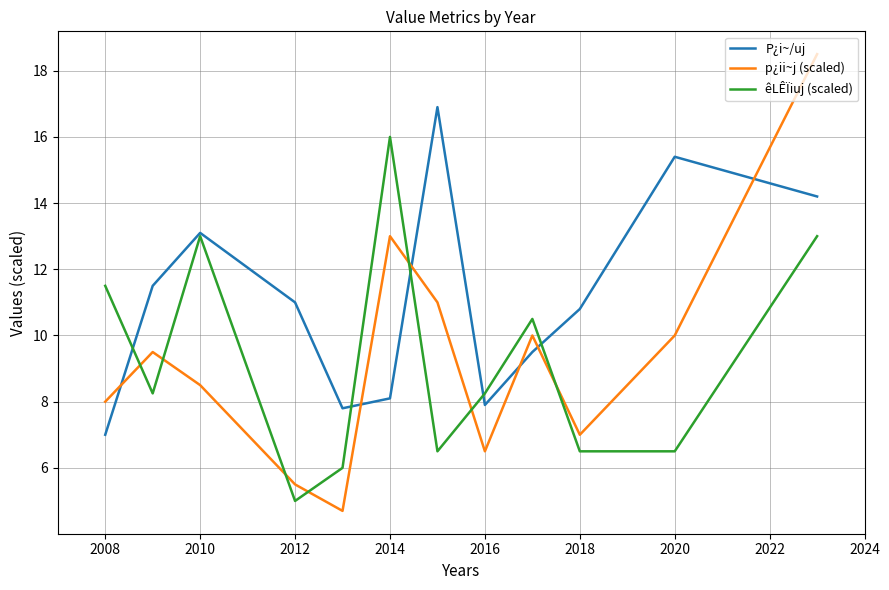

Which series has the widest spread of values?

p¿ii~j (scaled)